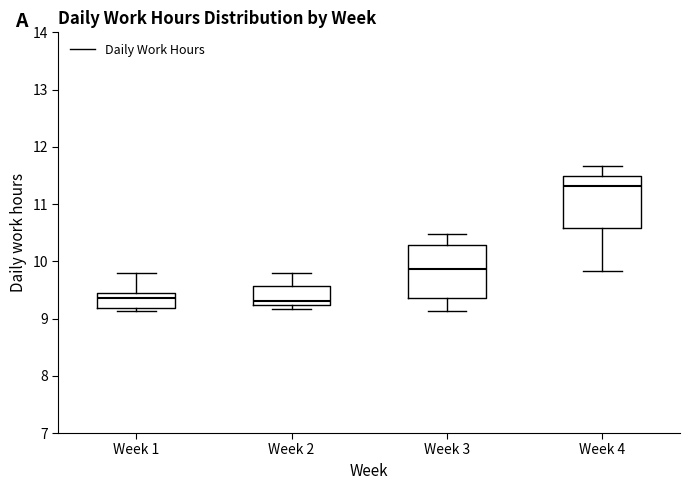

Reading left to right, transcribe this box plot: for each box, give where its median line is, the range the box spans, and where its two whiskers end, as read against the y-axis. The values are not printed on the chart, so give them approximately, as read against the axis.

Week 1: median 9.4, box 9.2 to 9.5, whiskers 9.1 to 9.8
Week 2: median 9.3, box 9.2 to 9.6, whiskers 9.2 (just below the box's lower edge) to 9.8
Week 3: median 9.9, box 9.4 to 10.3, whiskers 9.1 to 10.5
Week 4: median 11.3, box 10.6 to 11.5, whiskers 9.8 to 11.7